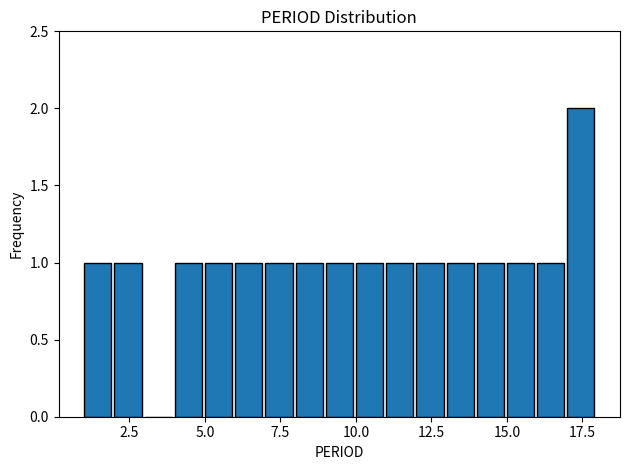

Read against the x-axis, roughly where is the centre of the tallest bar?

17.5